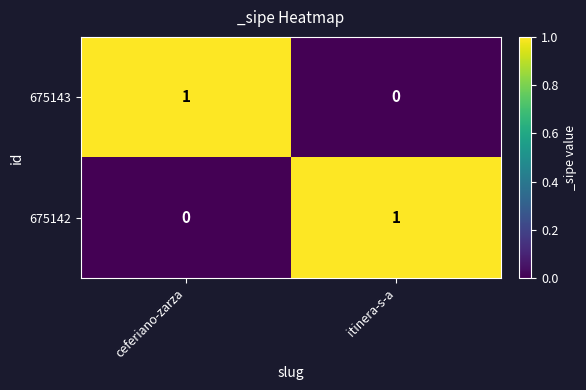

What is the difference between the highest and lowest values at itinera-s-a?

1